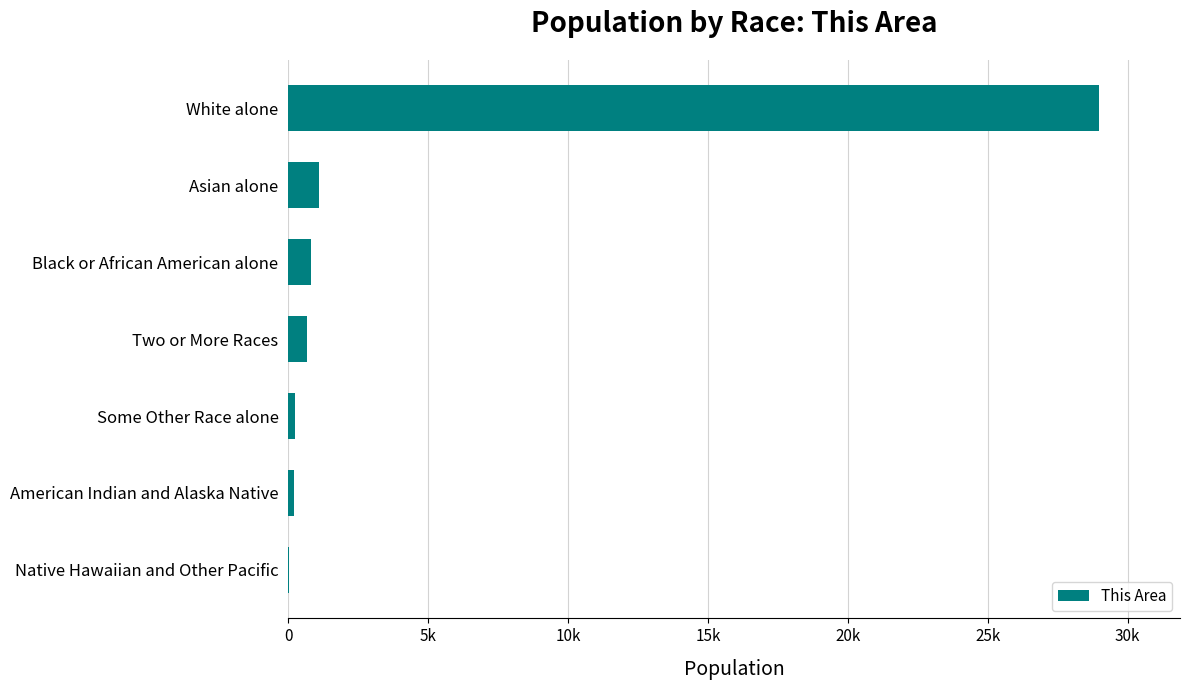

Does the chart contain stacked bars?

No